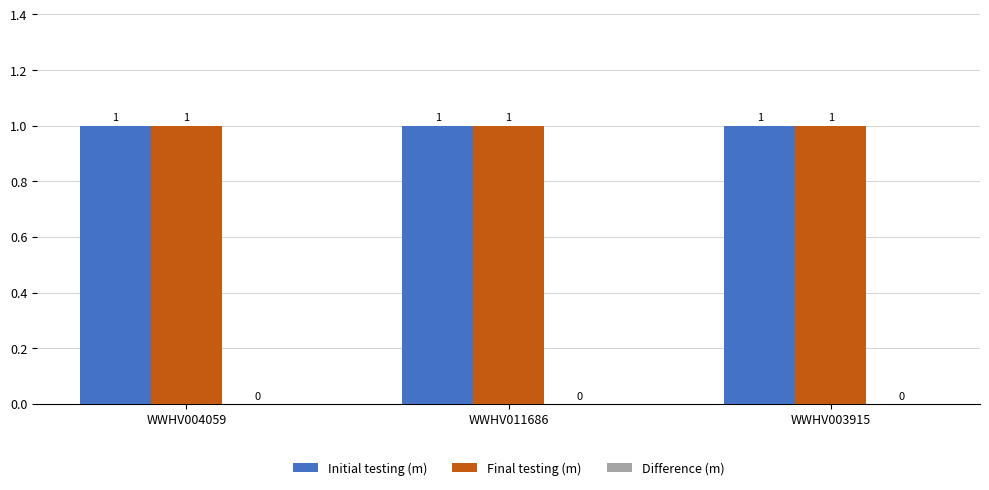

How many data points does each series have?

3